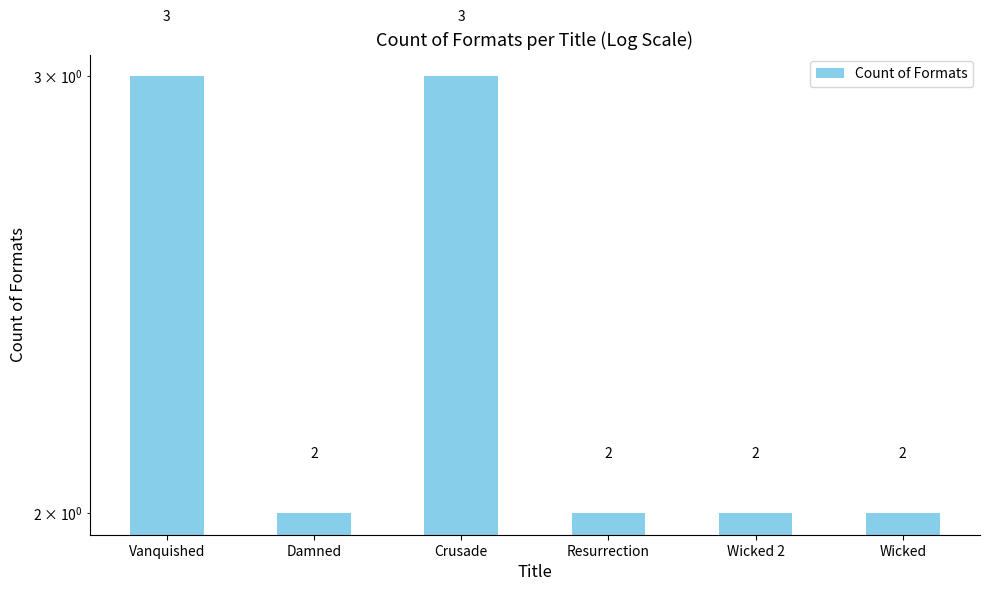

What is the label of the 2nd bar from the right?

Wicked 2